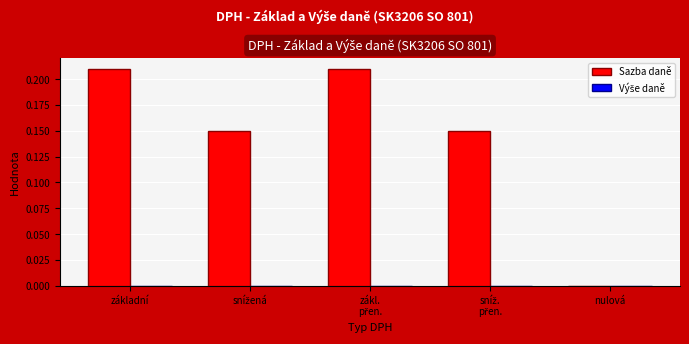

True or false: the data shows 0.0 at nulová.

True